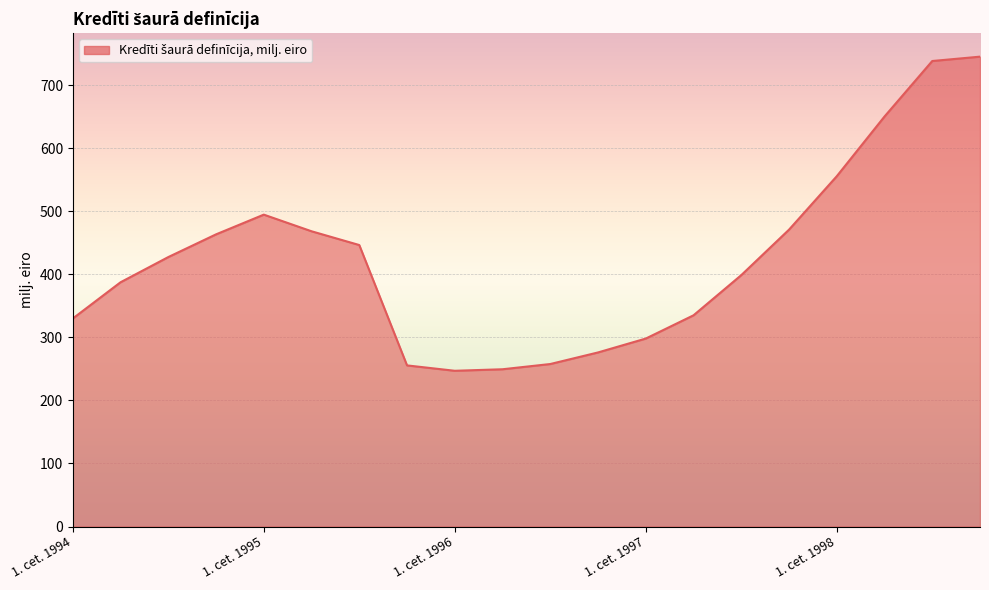

What is the difference between the maximum and minimum values?

498.3